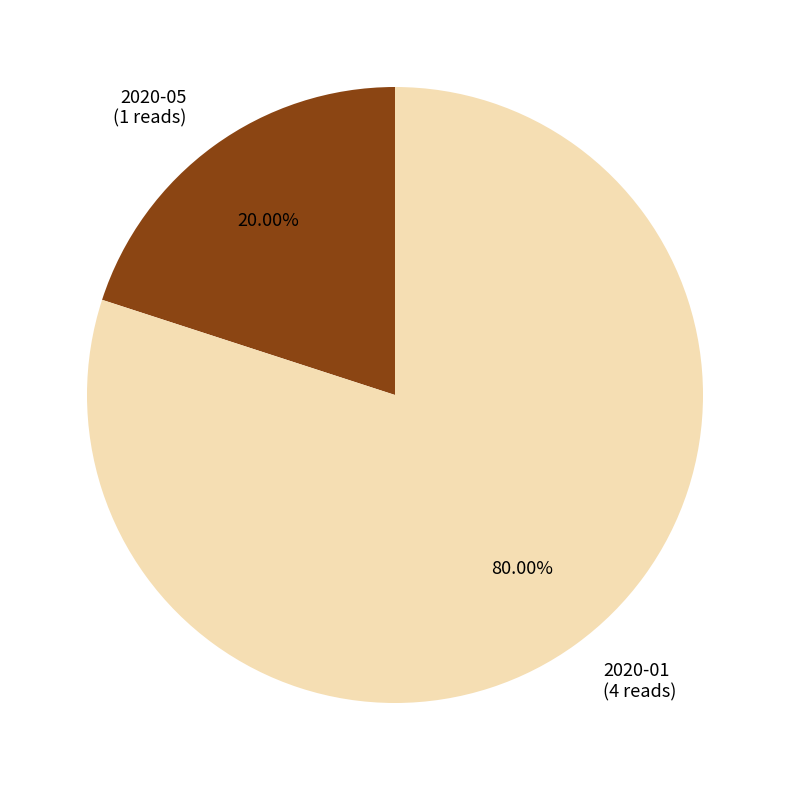

How many segments does this pie chart have?

2